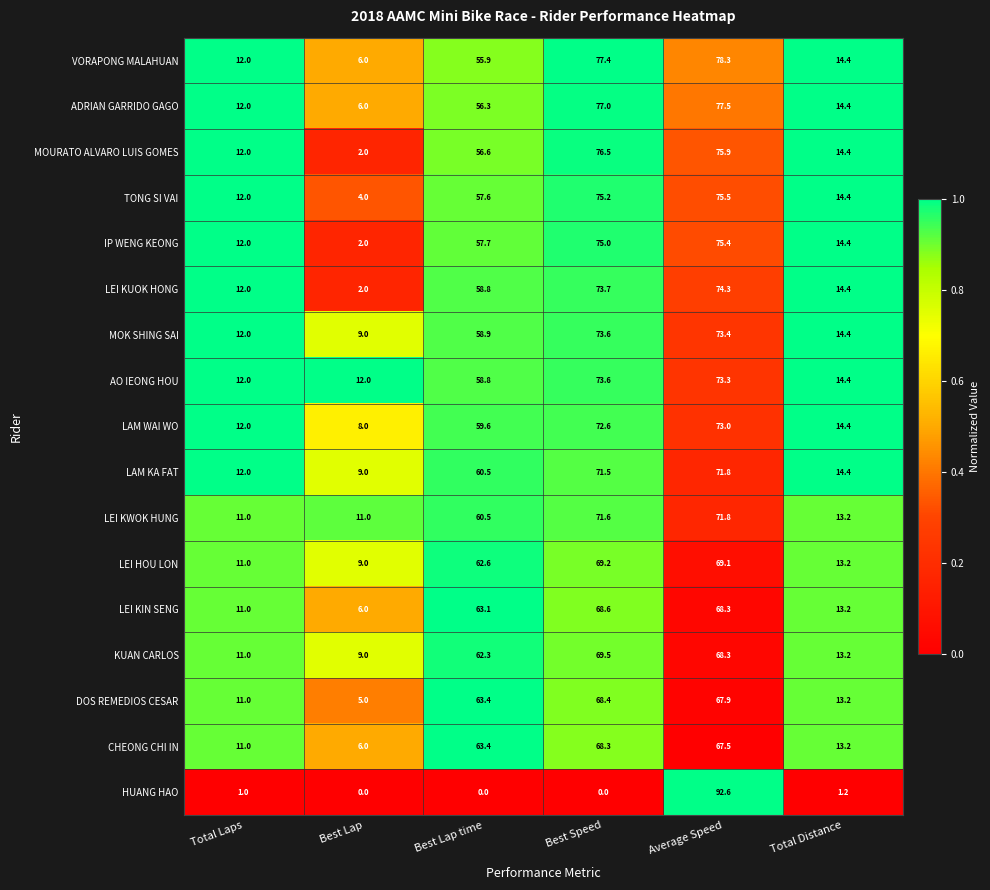

The MOURATO ALVARO LUIS GOMES series shows 14.4 at Total Distance. True or false?

True